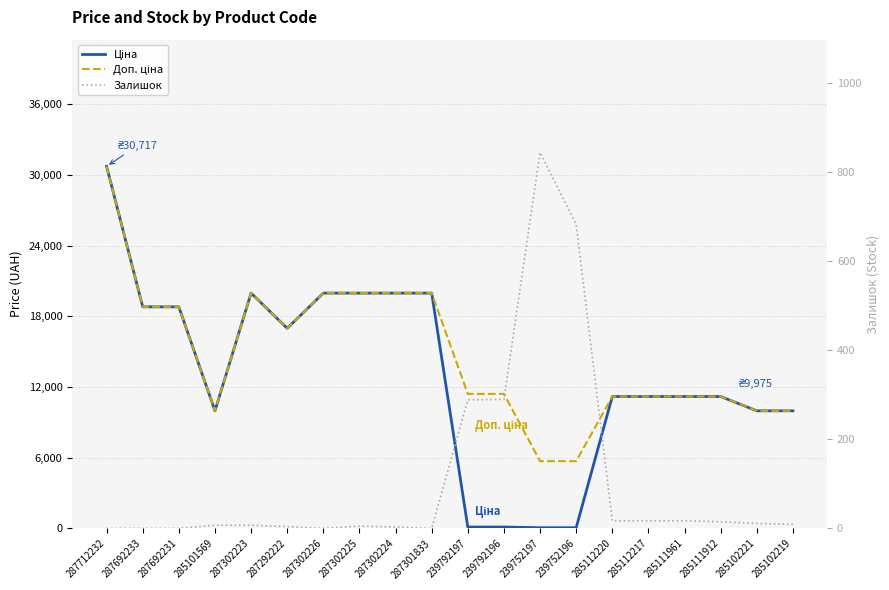

Reading right to left, list all the values displayed in this chart.

Ціна: 9975.0	9975.0	11188.2	11188.2	11188.2	11188.2	57.0	57.0	114.1	114.1	19964.2	19964.2	19964.2	19964.2	16976.3	19964.2	9975.0	18796.8	18796.8	30717.1
Доп. ціна: 9975.0	9975.0	11188.2	11188.2	11188.2	11188.2	5705.0	5705.0	11410.0	11410.0	19964.2	19964.2	19964.2	19964.2	16976.3	19964.2	9975.0	18796.8	18796.8	30717.1
Залишок: 9.0	11.0	15.0	17.0	17.0	17.0	683.0	845.0	290.0	289.0	0.0	3.0	5.0	0.0	4.0	7.0	7.0	0.0	0.0	0.0